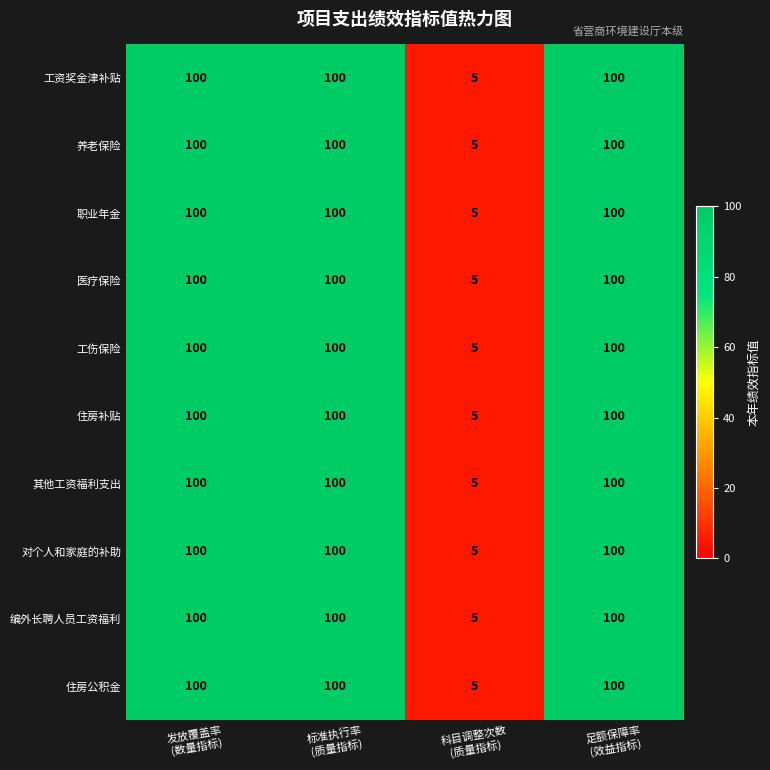

What is the greatest value displayed?

100